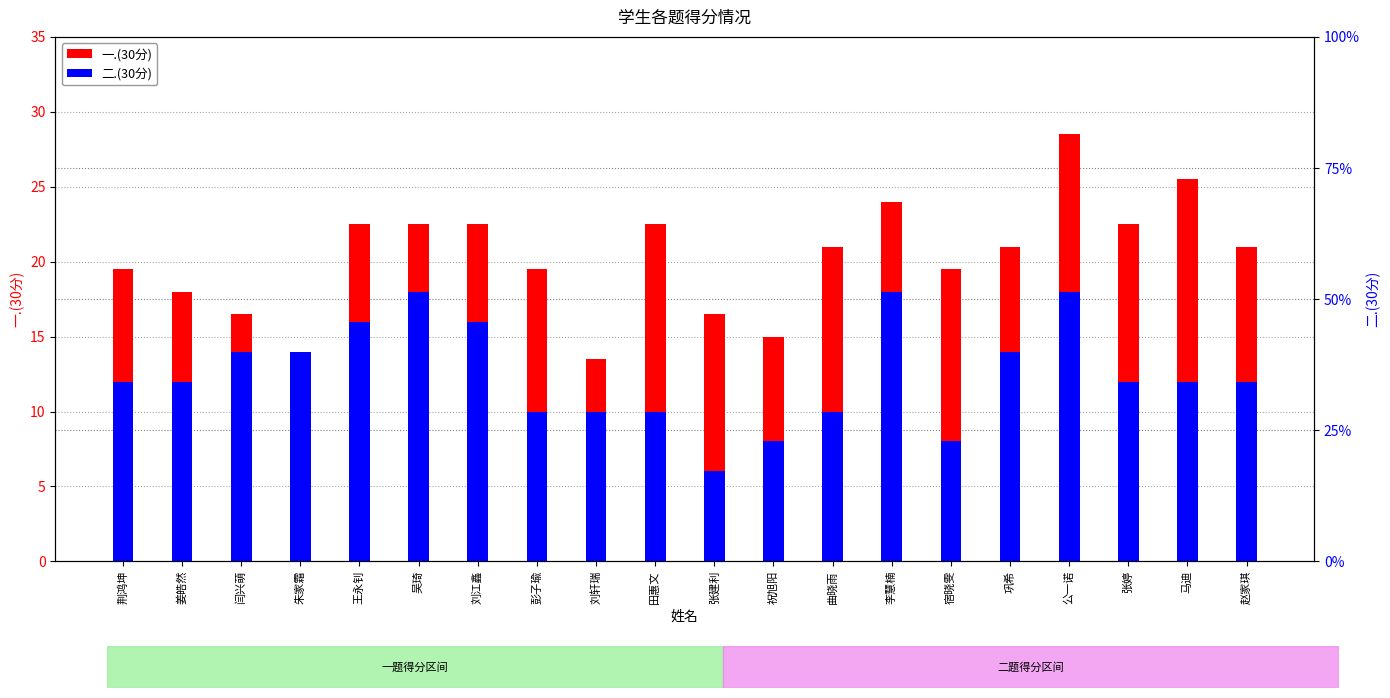

Reading right to left, list all the values displayed in this chart.

一.(30分): 赵家琪=21.0	马迪=25.5	张婷=22.5	公一诺=28.5	巩希=21.0	宿晓雯=19.5	李慧楠=24.0	曲晓雨=21.0	祝旭阳=15.0	张建利=16.5	田惠文=22.5	刘轩瑞=13.5	彭子瑜=19.5	刘江鑫=22.5	吴琦=22.5	王永钊=22.5	朱家霜=13.5	闫兴萌=16.5	姜皓然=18.0	荆鸿坤=19.5
二.(30分): 赵家琪=12.0	马迪=12.0	张婷=12.0	公一诺=18.0	巩希=14.0	宿晓雯=8.0	李慧楠=18.0	曲晓雨=10.0	祝旭阳=8.0	张建利=6.0	田惠文=10.0	刘轩瑞=10.0	彭子瑜=10.0	刘江鑫=16.0	吴琦=18.0	王永钊=16.0	朱家霜=14.0	闫兴萌=14.0	姜皓然=12.0	荆鸿坤=12.0